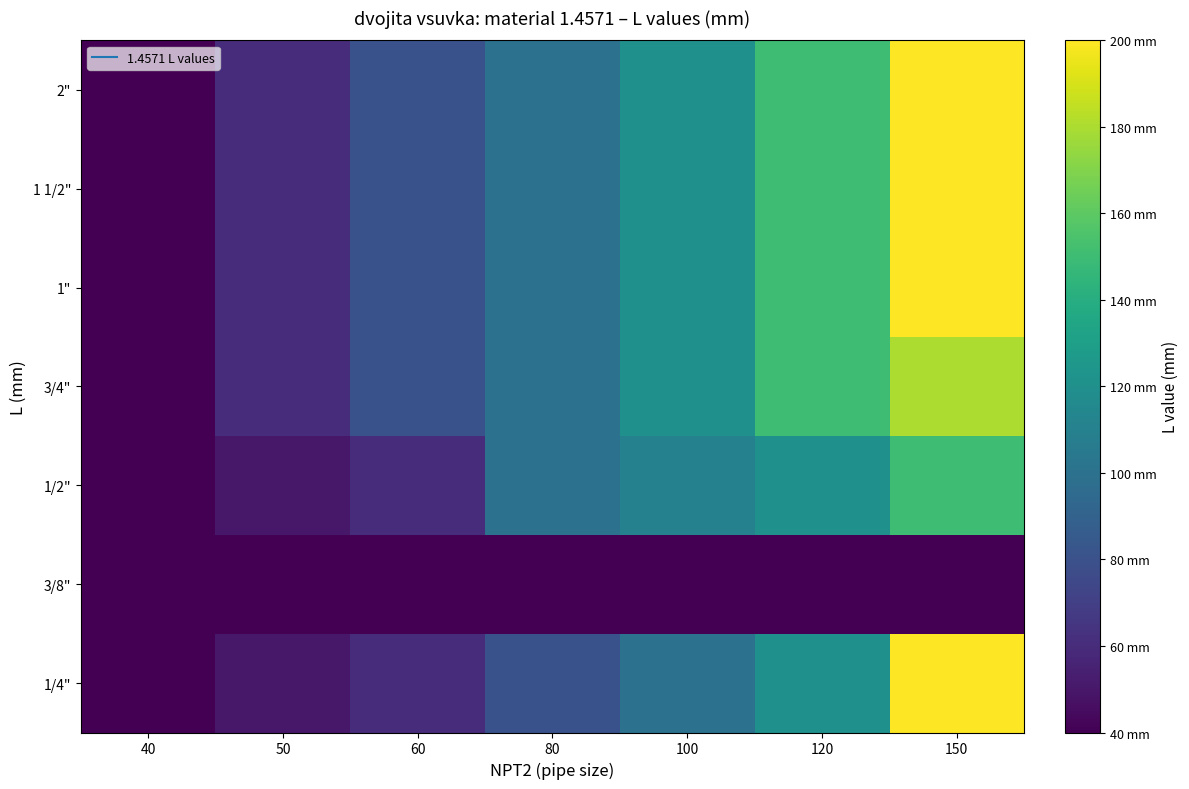

What is the greatest value displayed?

200